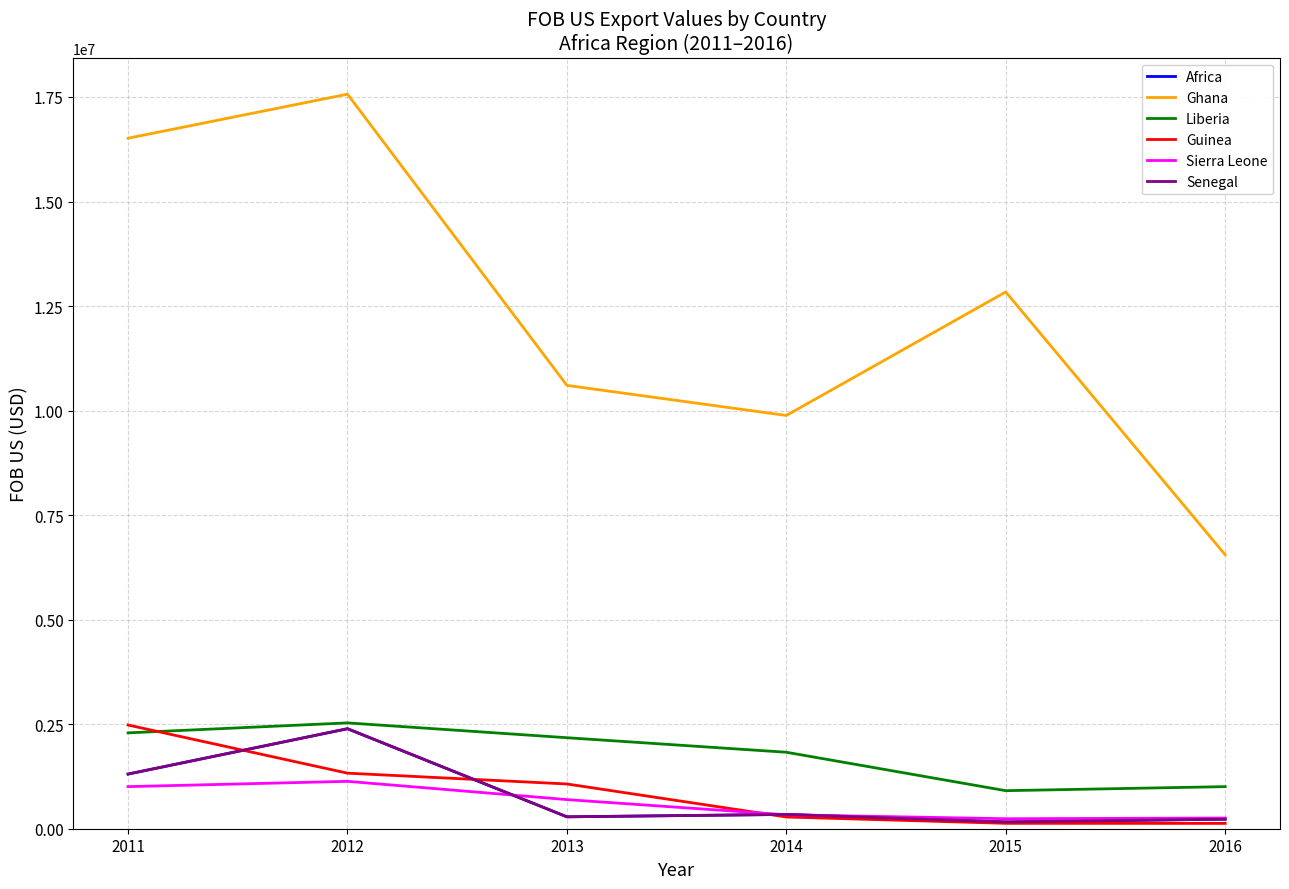

Does the chart display data point markers on the line(s)?

No